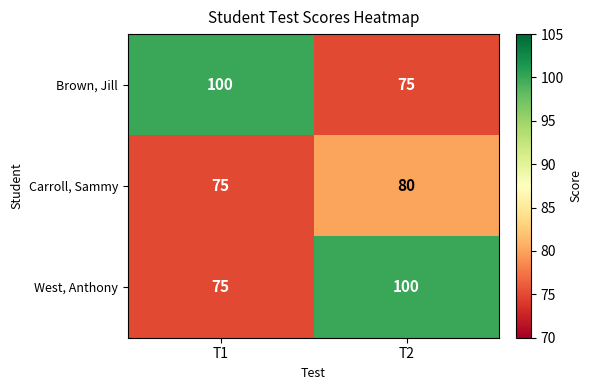

What is the difference between the Brown, Jill values at T2 and T1?

25